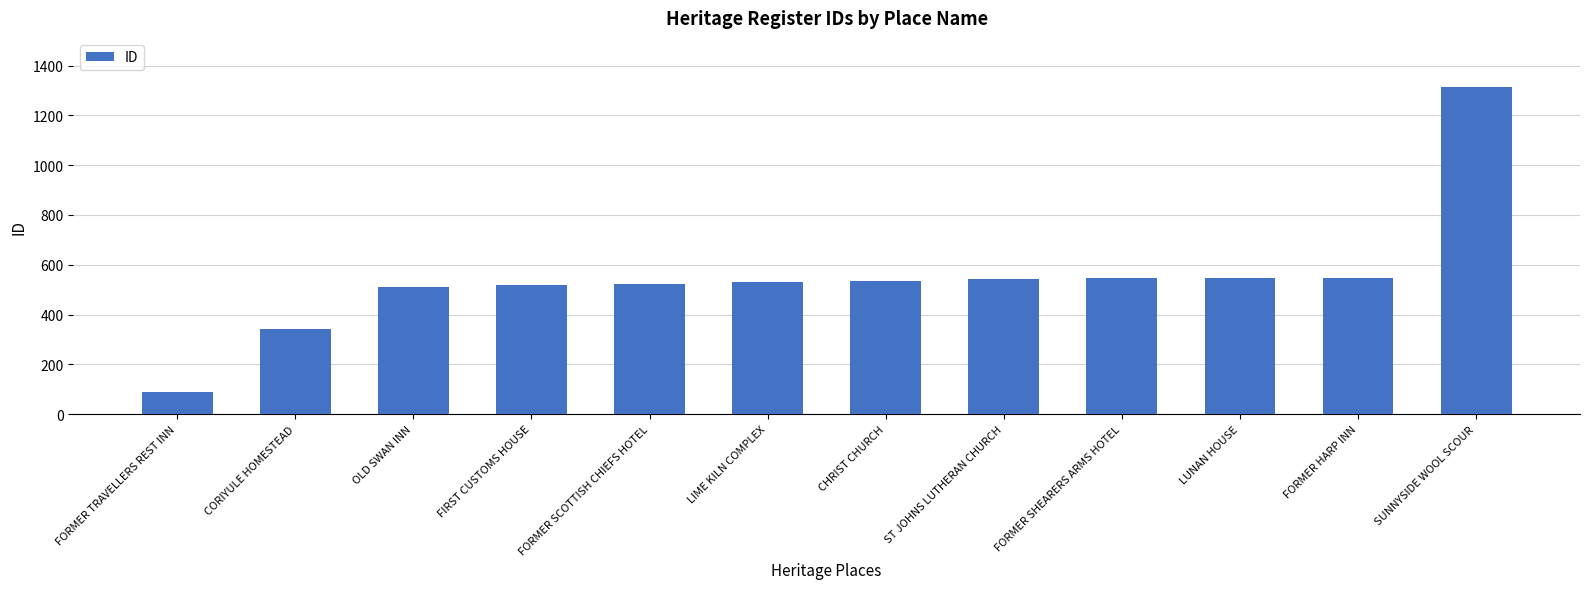

Read the value at LIME KILN COMPLEX.

529